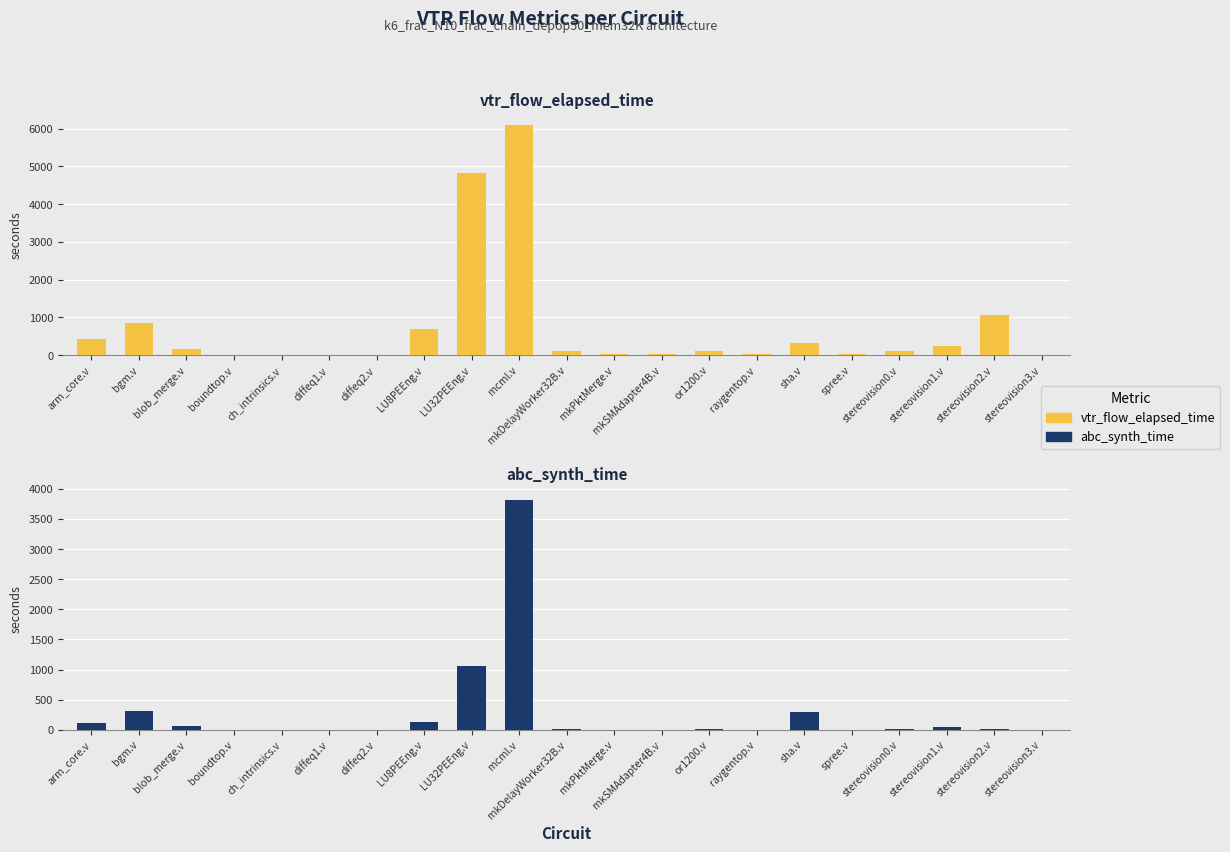

Reading right to left, extract all data points from this chart.

vtr_flow_elapsed_time: 2.6	1063.8	254.7	109.0	21.5	324.1	25.9	99.3	31.7	30.3	109.9	6093.5	4822.6	698.1	13.5	15.0	4.8	9.3	166.3	854.1	438.7
abc_synth_time: 0.2	10.1	49.1	10.8	1.1	298.4	1.5	6.7	2.6	0.2	8.1	3825.1	1054.1	128.0	0.2	0.3	0.4	0.7	59.0	317.7	108.2